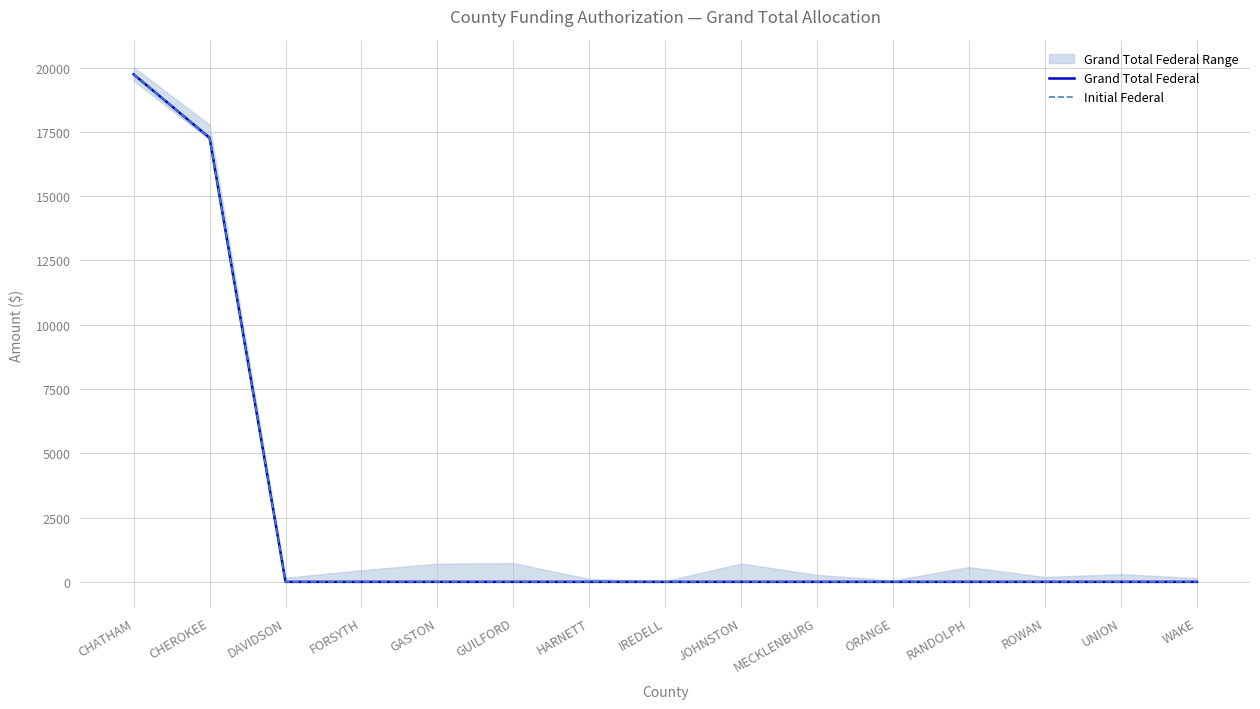

Rank the series by their maximum value, from lowest to highest.

Grand Total Federal, Initial Federal